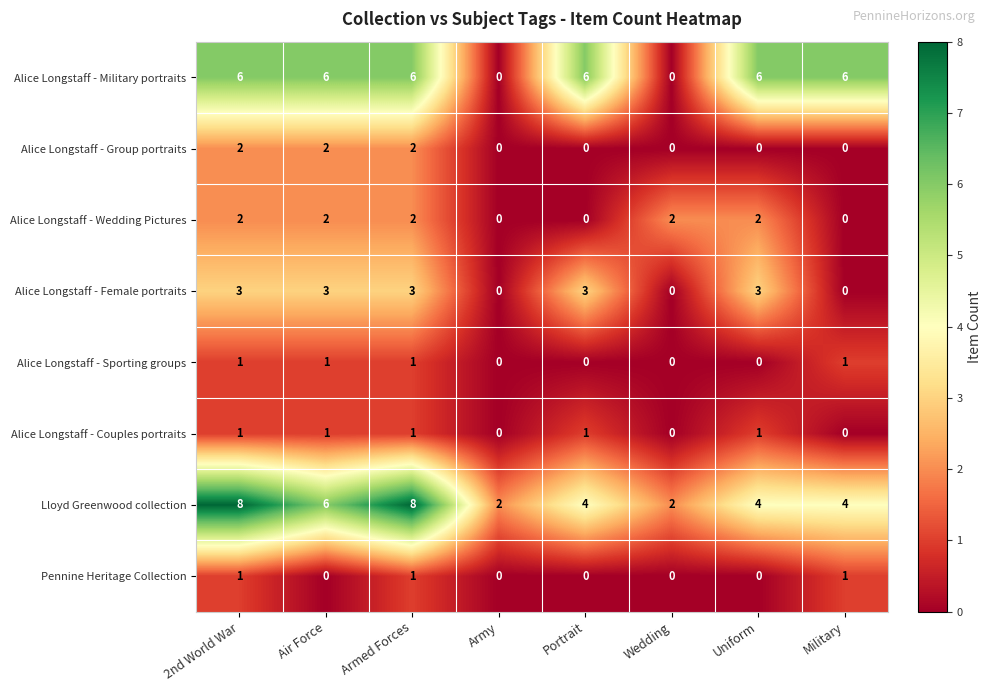

How many Alice Longstaff - Wedding Pictures values are between 0 and 2?

8